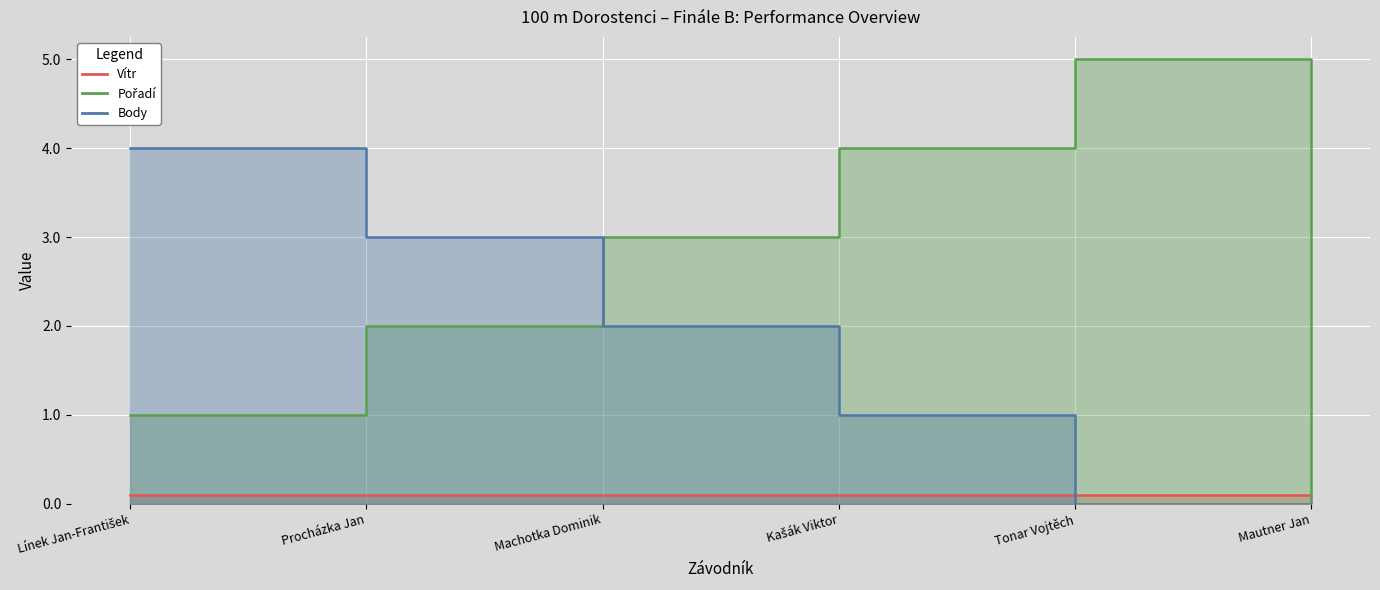

How many Pořadí values are between 1 and 4?

4